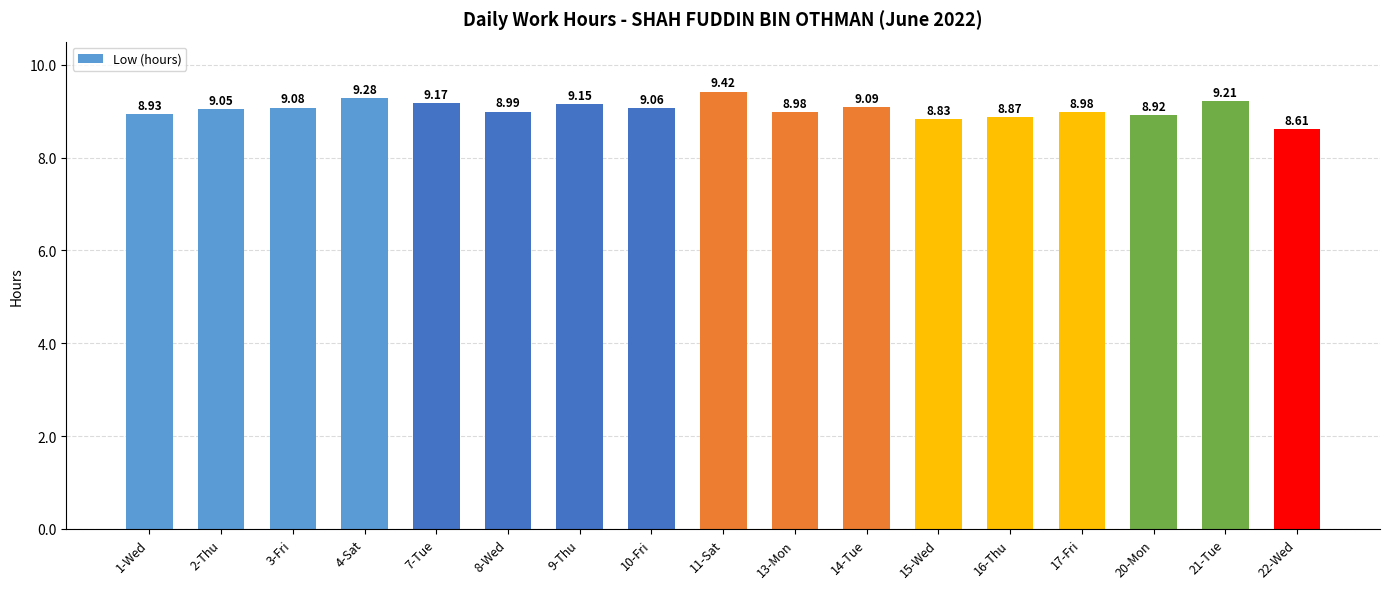

What is the sum of all values?

153.6